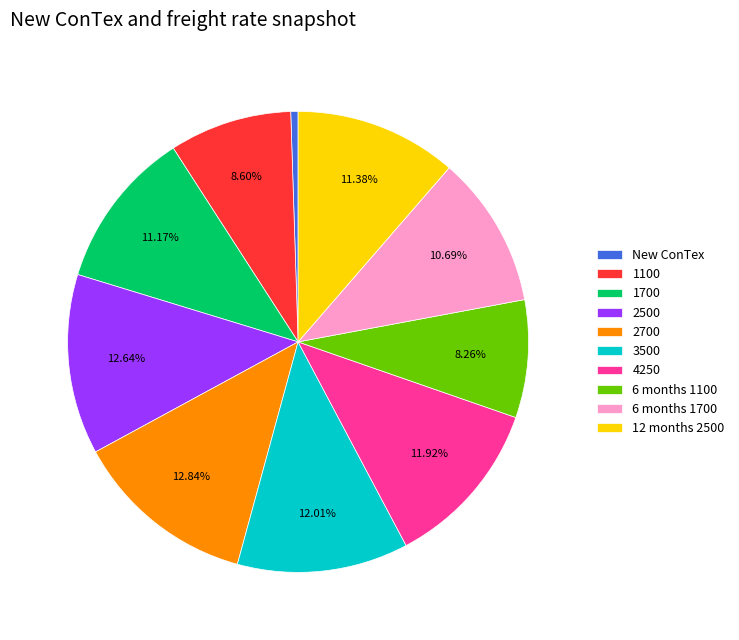

What percentage is the 6 months 1700 slice, to the nearest percent?

11%